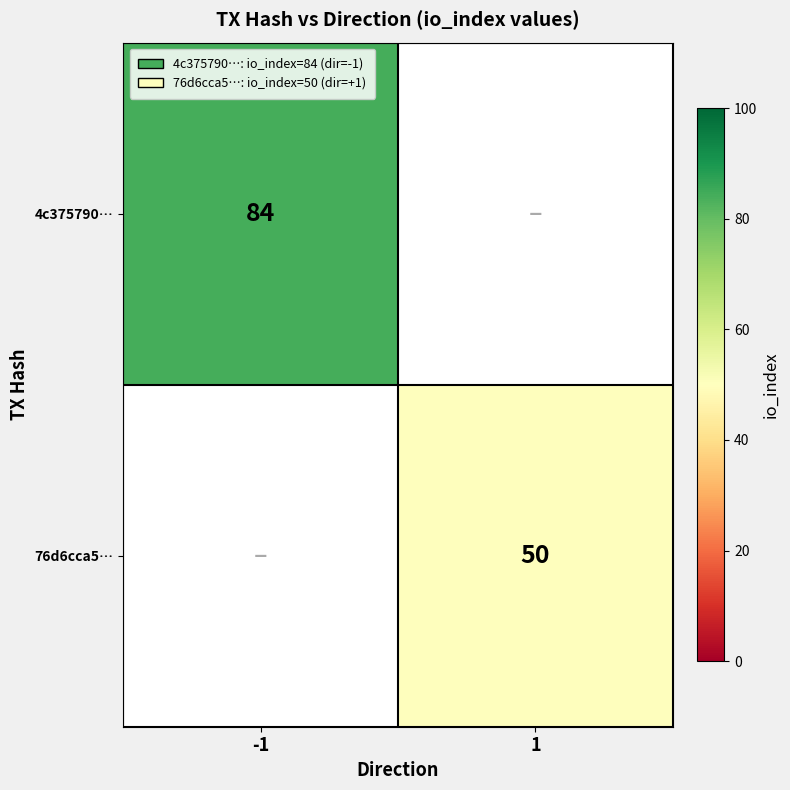

The value of 76d6cca5… at 1 is 72.6. True or false?

False